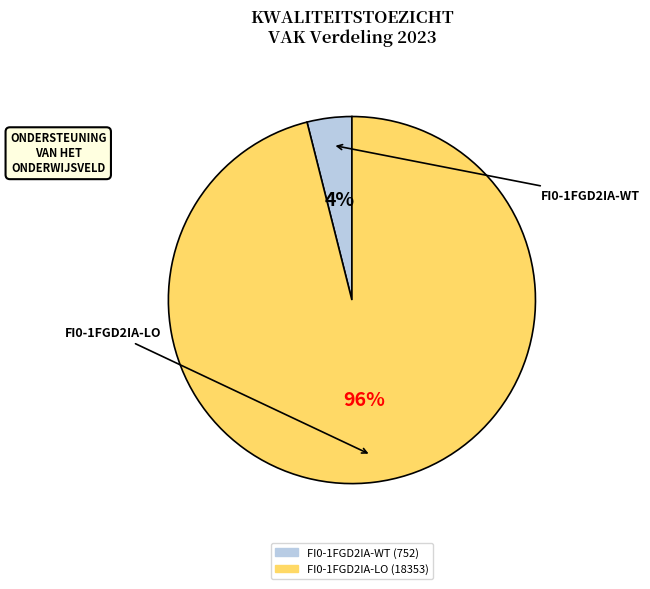

Does FI0-1FGD2IA-LO represent more than half of the total?

Yes